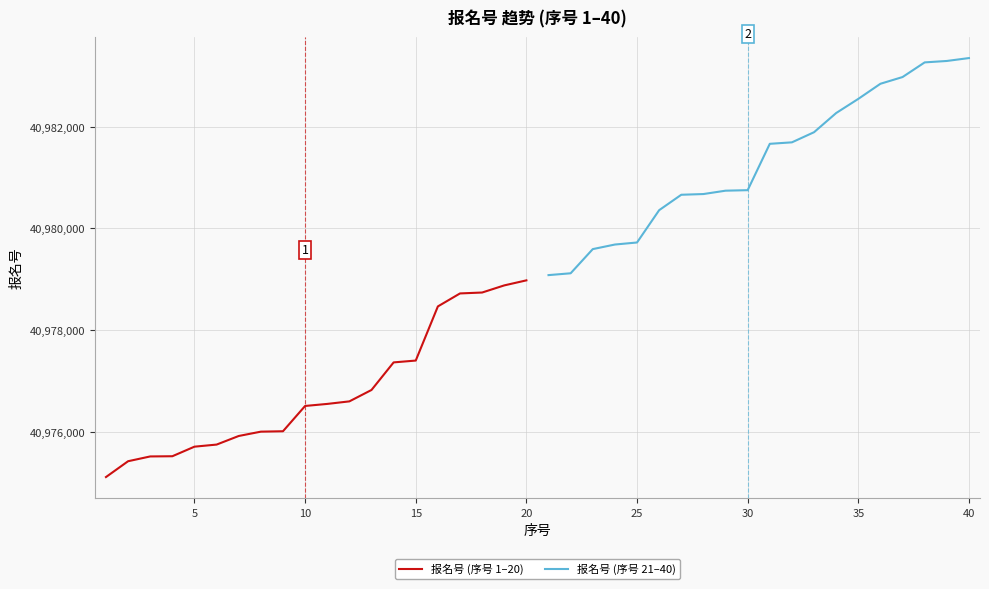

True or false: 报名号 (序号 1–20) and 报名号 (序号 21–40) cross at least once.

False